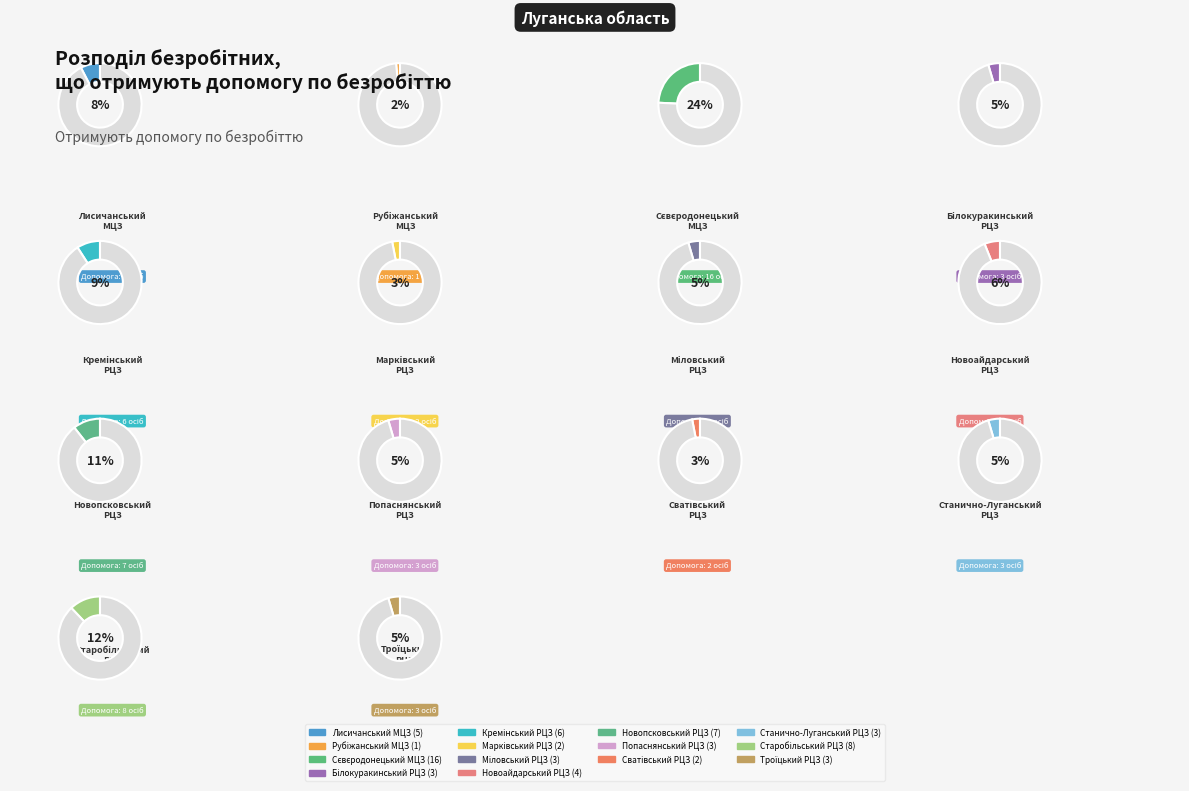

Which category has the biggest portion of the pie?

Сєвєродонецький МЦЗ